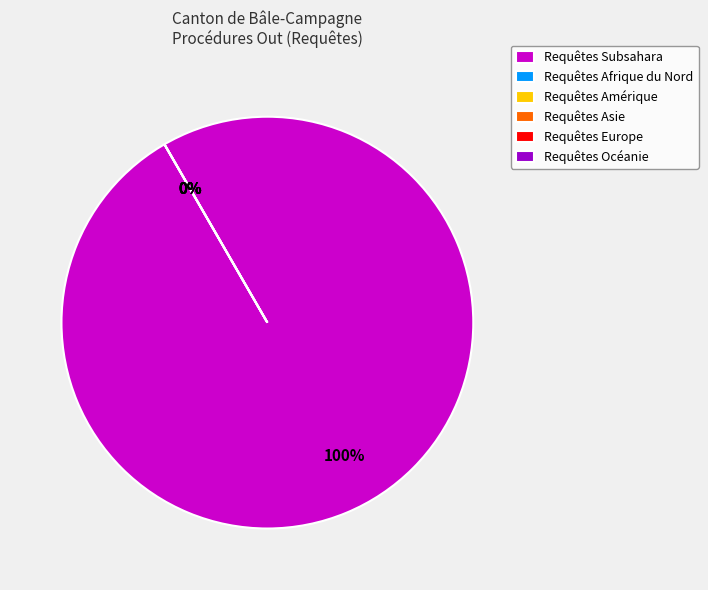

Combined, do Europe and Amérique account for over 50%?

No